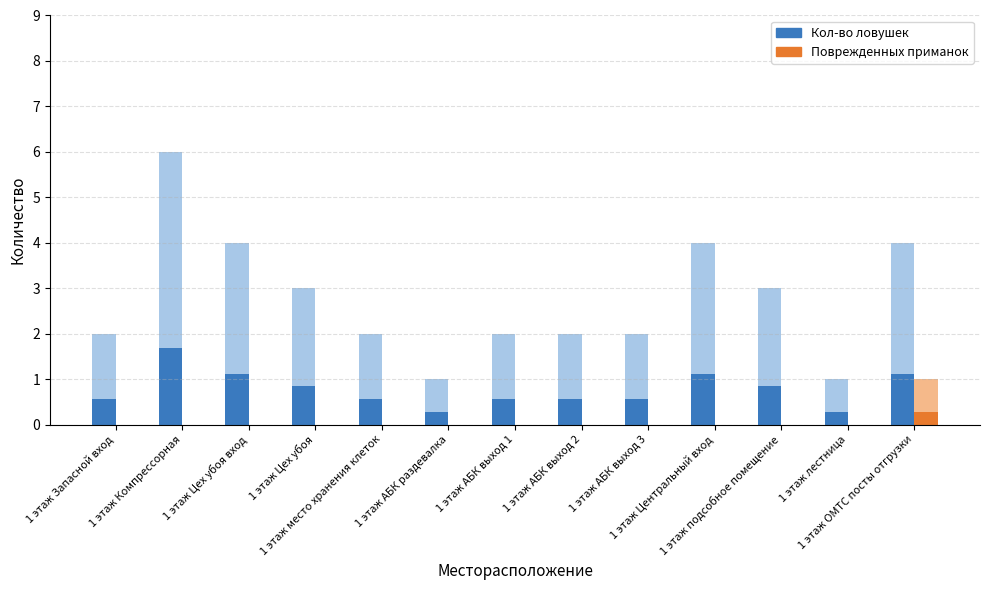

How many Поврежденных приманок values are between 0 and 1?

13